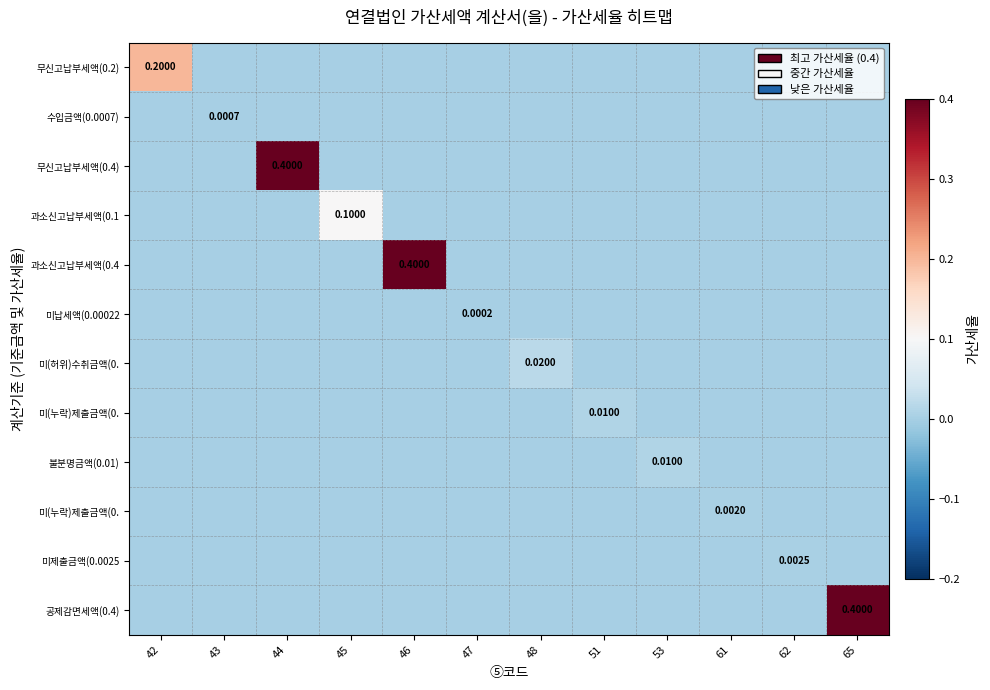

At which category is the sum across all series the highest?

44